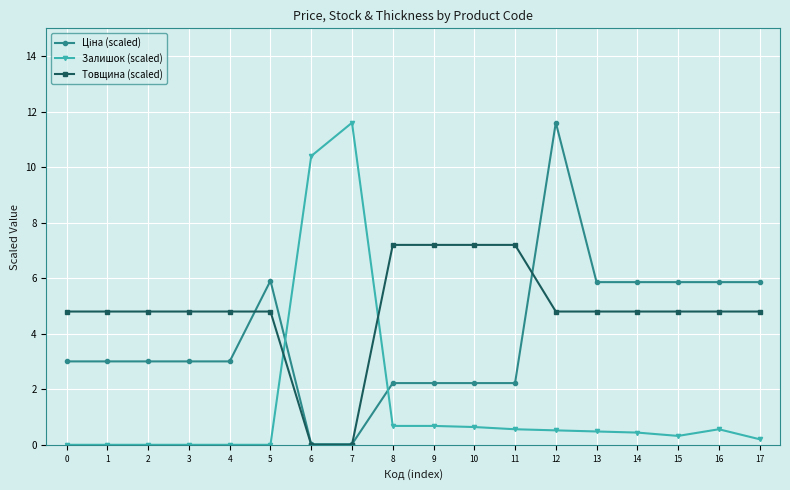

Is it true that Товщина (scaled) equals 2.9 at 1?

False